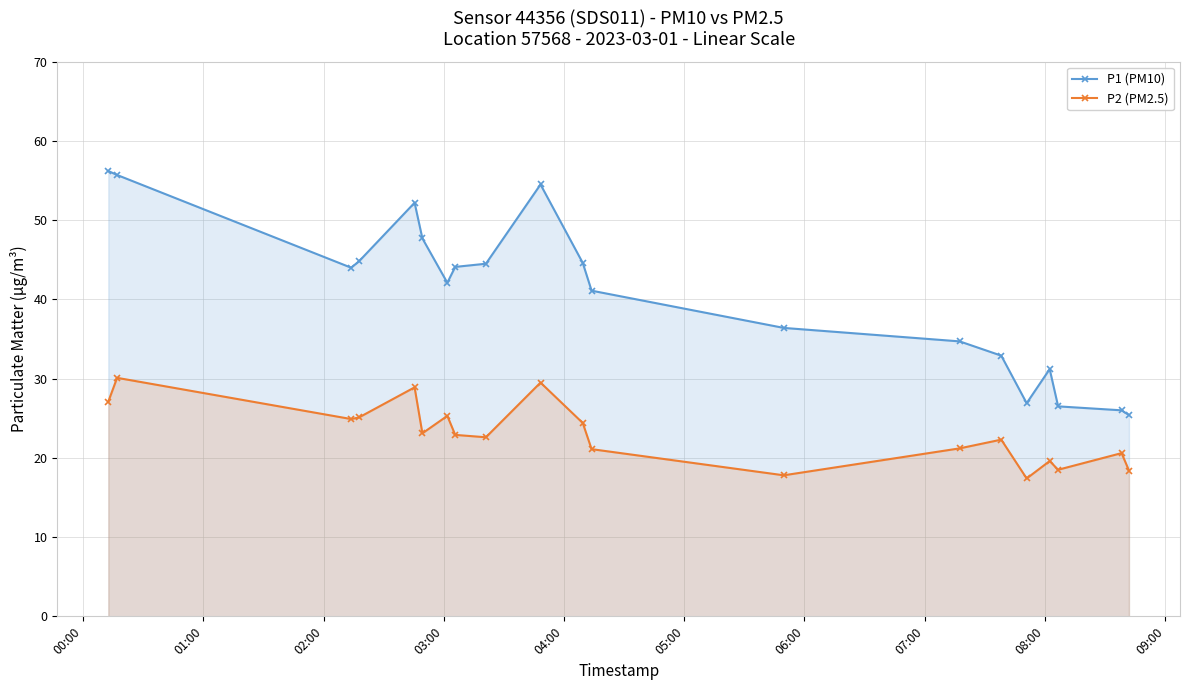

What is the average value of the P1 (PM10) series?

40.6